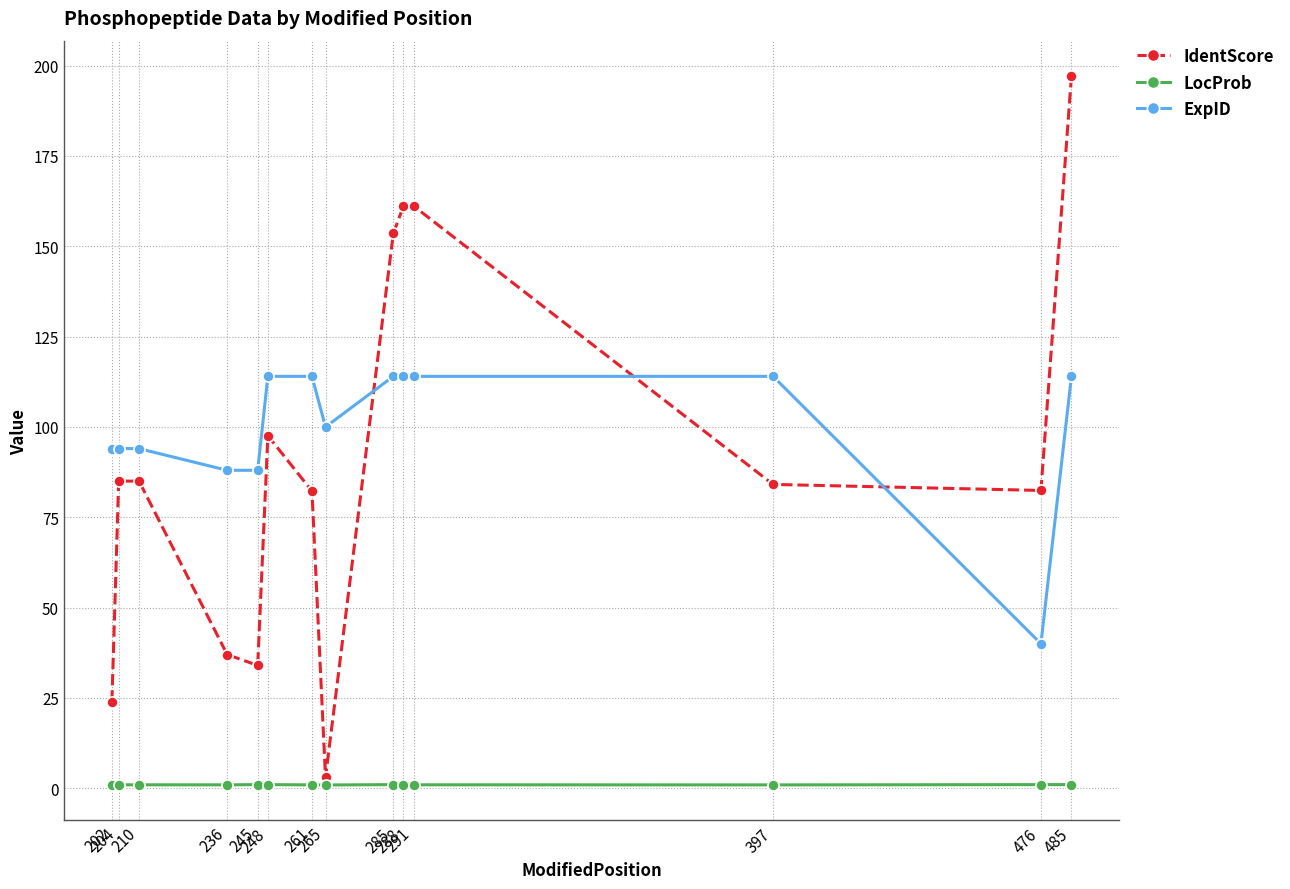

What is the total value across all series at 285?

268.6